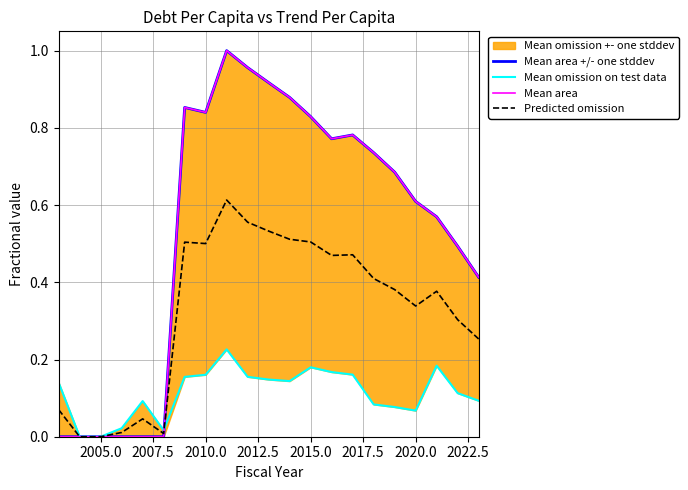

Is it true that Predicted omission equals 0.5 at 2015.0?

True